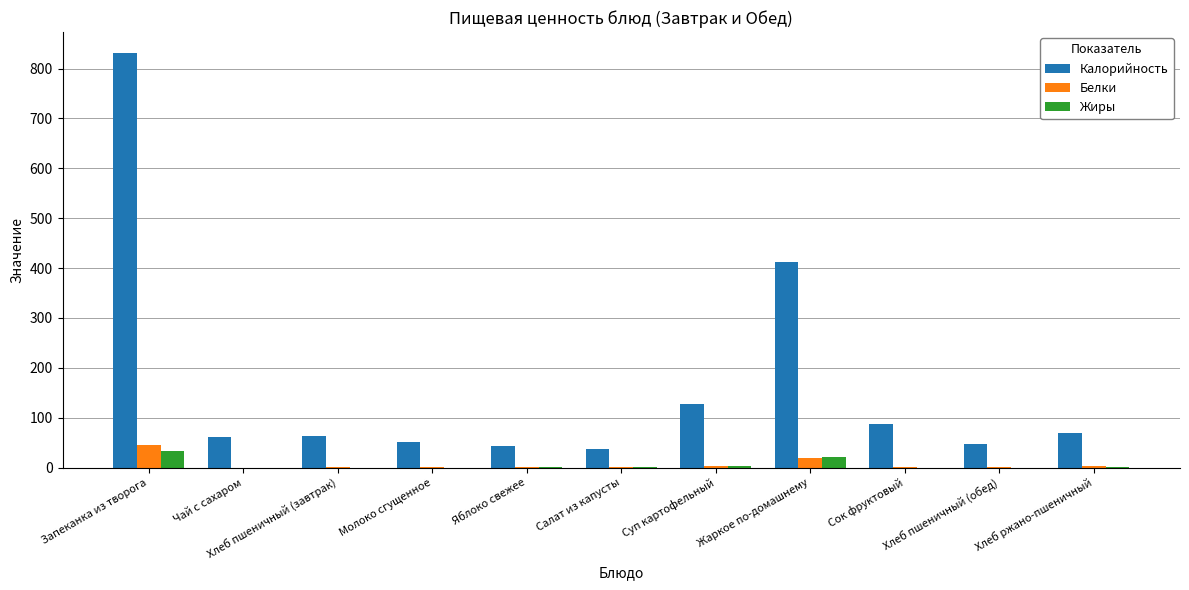

What are all the series names shown in the legend?

Калорийность, Белки, Жиры